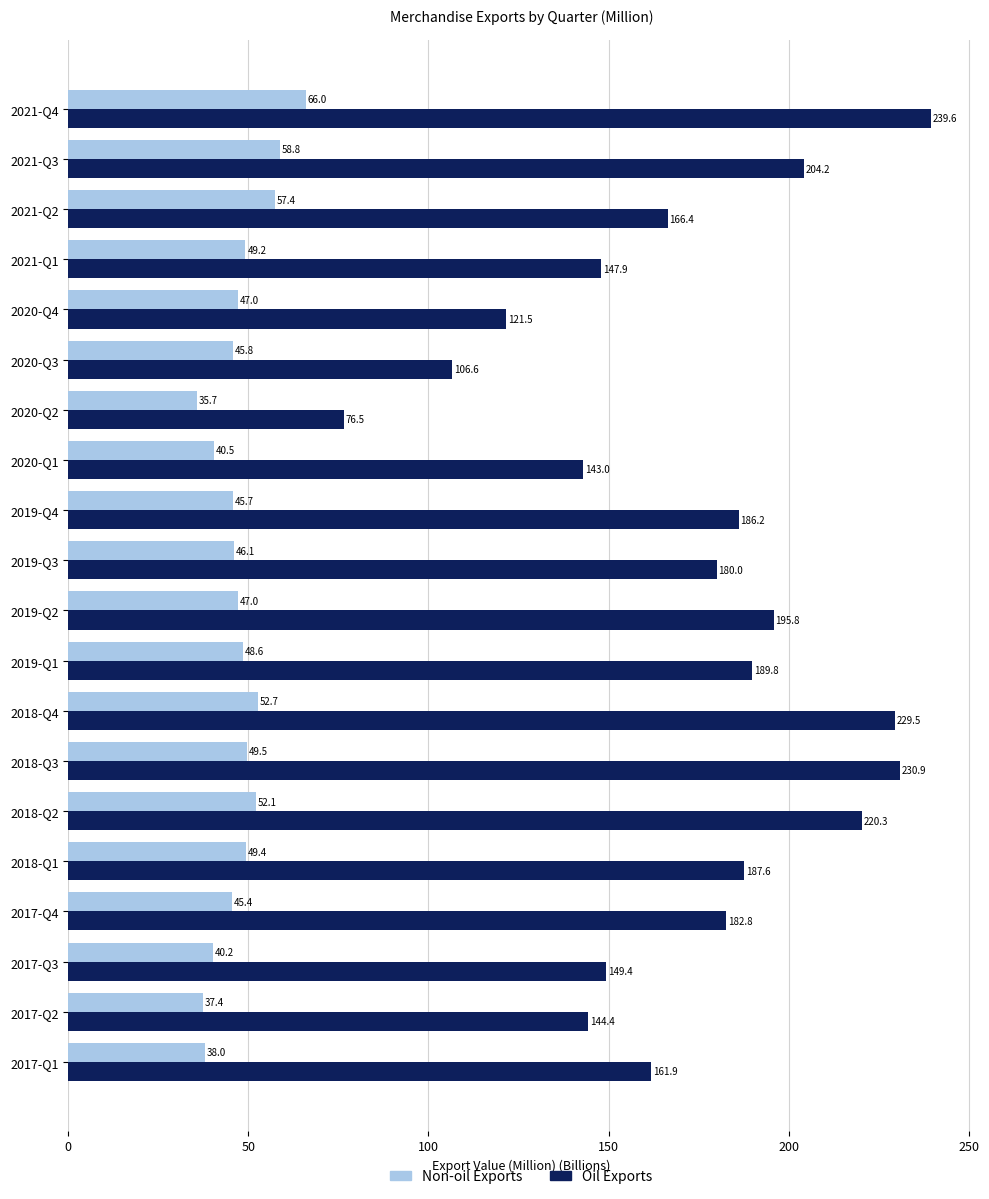

What is the difference between the highest and lowest values at 2021-Q3?

145.4